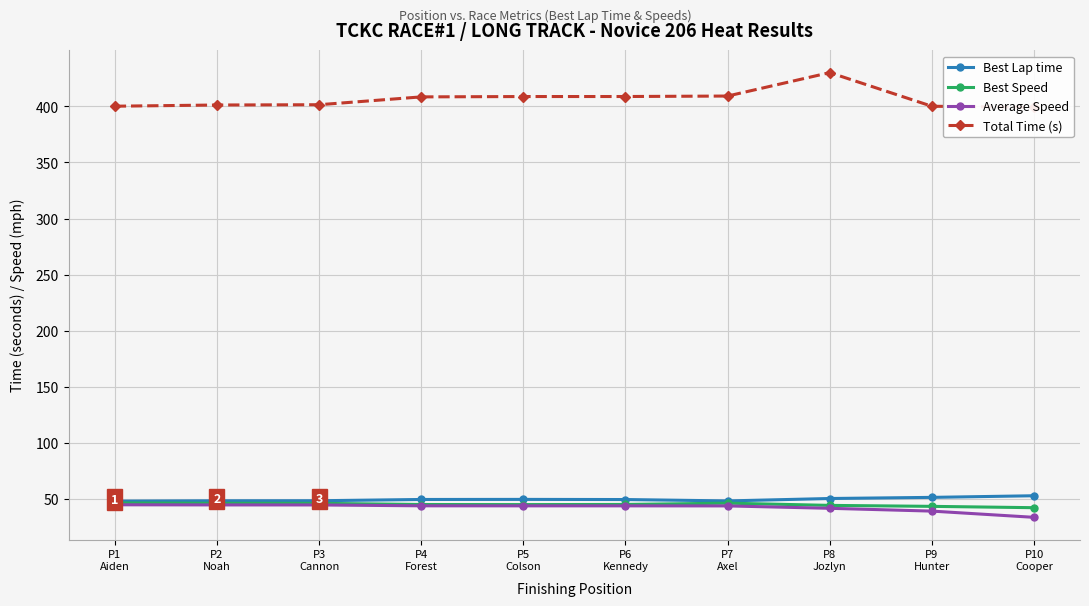

Between P3
Cannon and P6
Kennedy, which series saw the biggest shift?

Total Time (s)